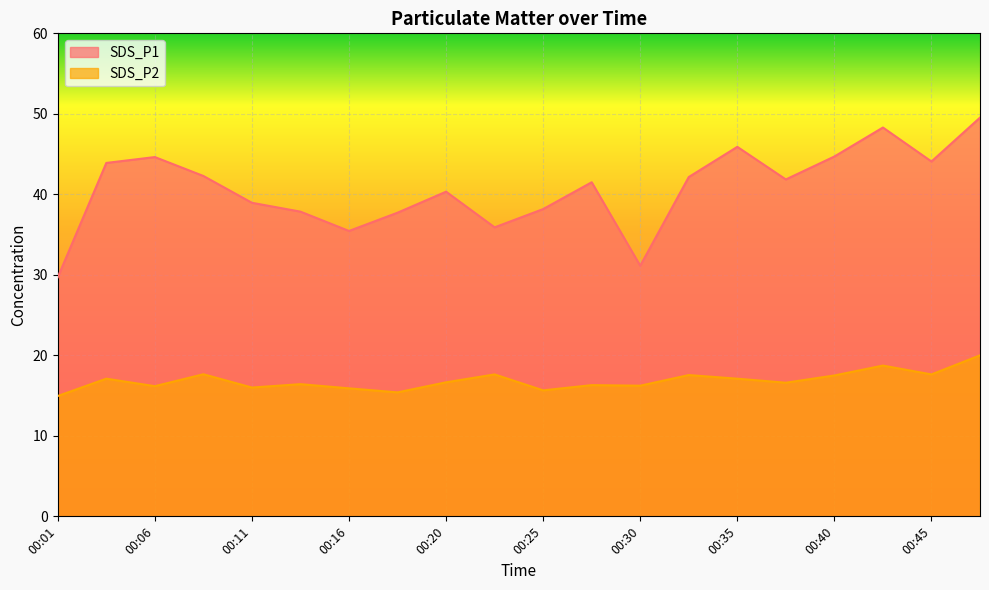

What is the difference between the SDS_P2 values at 00:03 and 00:45?

0.5